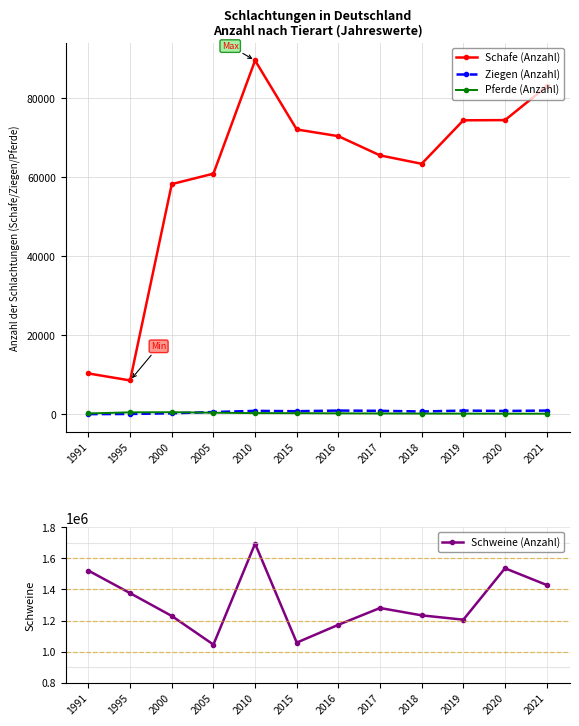

What is the minimum value shown in the chart?

14